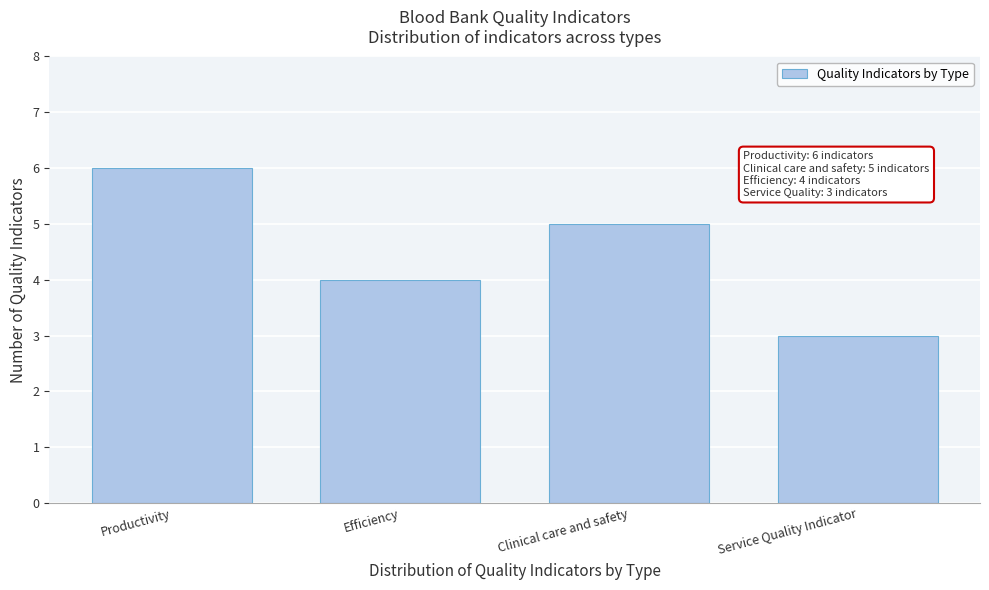

Reading left to right, what are all the values shown in this chart?

Productivity=6	Efficiency=4	Clinical care and safety=5	Service Quality Indicator=3